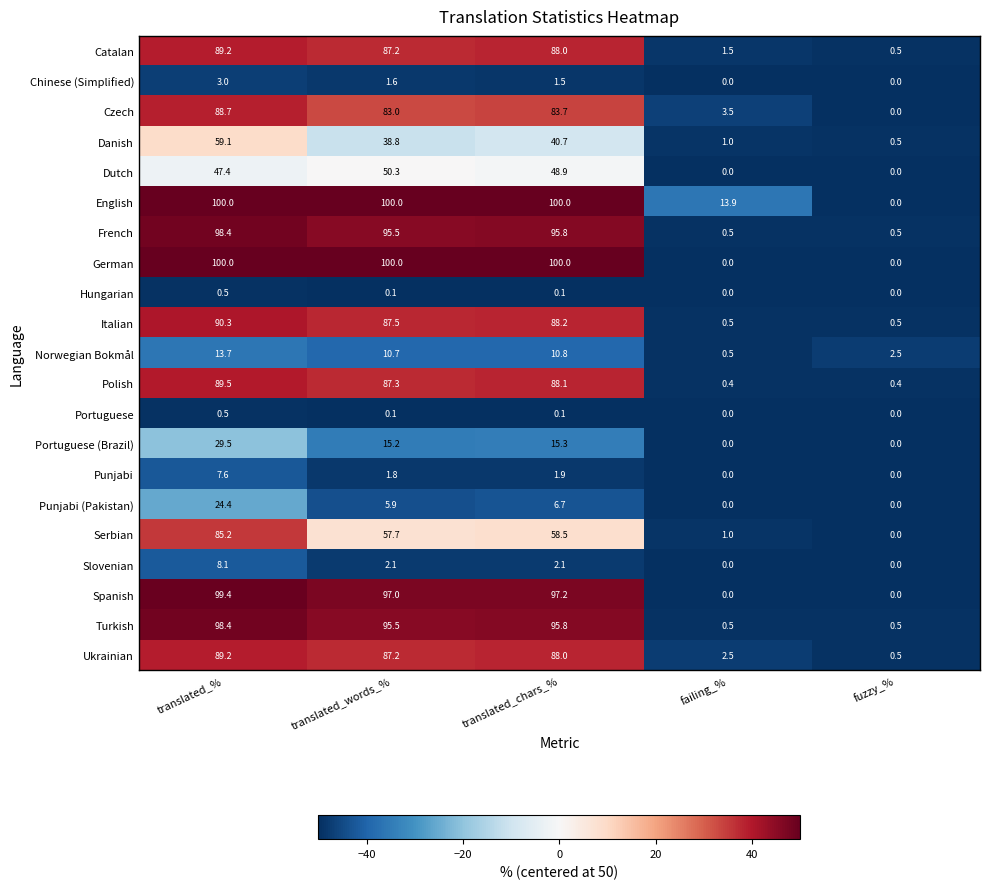

Rank the categories by Ukrainian value from lowest to highest.

fuzzy_%, failing_%, translated_words_%, translated_chars_%, translated_%